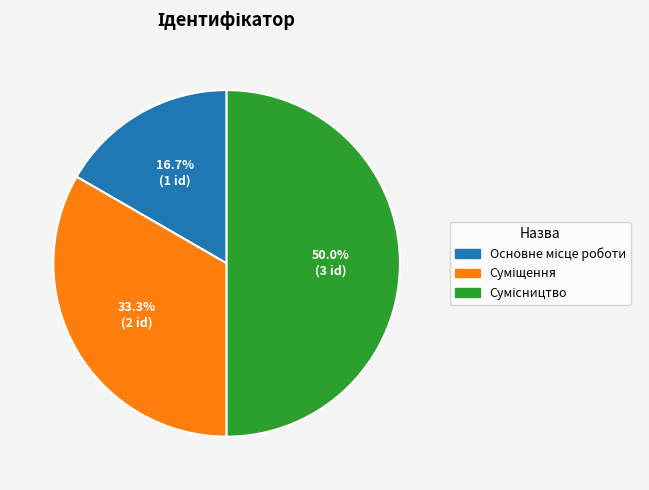

How many segments does this pie chart have?

3